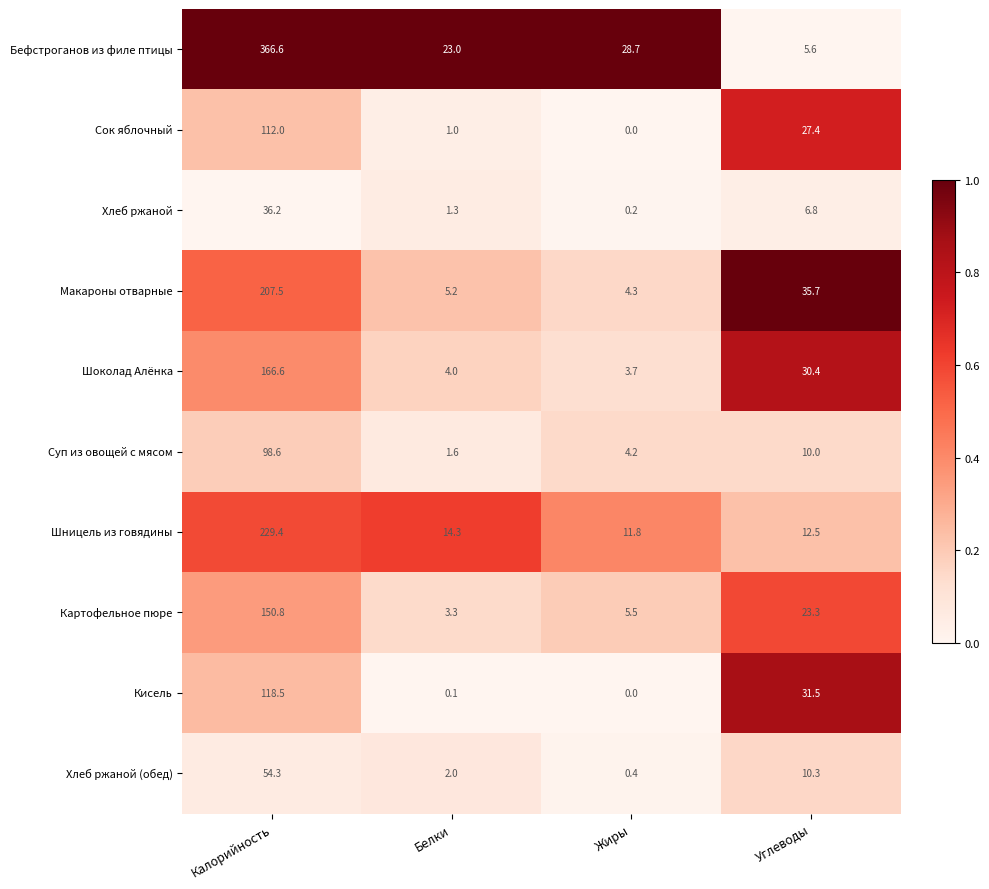

How many series are shown in this chart?

10